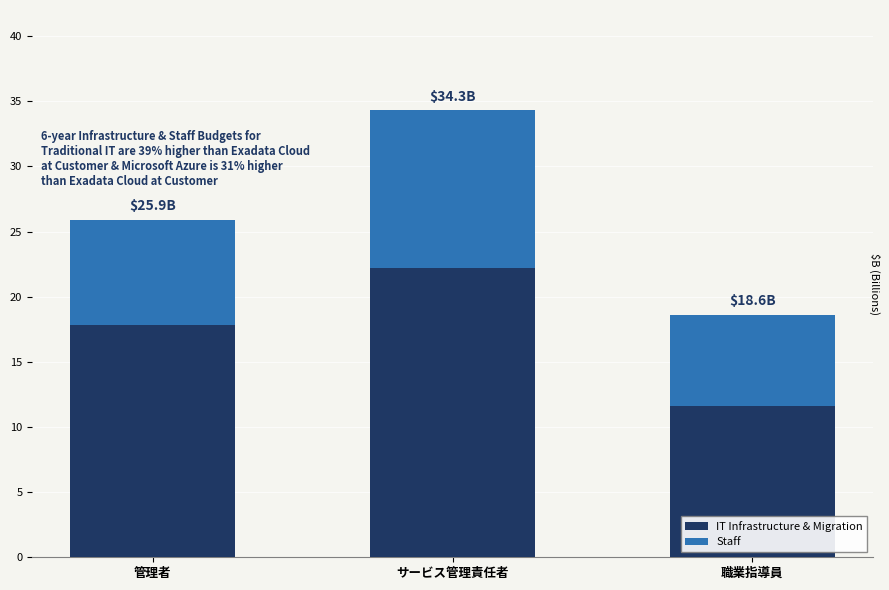

Where is IT Infrastructure & Migration nearest to the value 16?

管理者